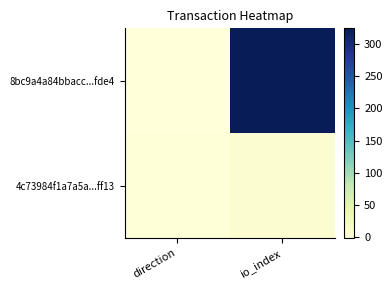

At io_index, list the series in order from largest to smallest.

8bc9a4a84bbacc...fde4, 4c73984f1a7a5a...ff13